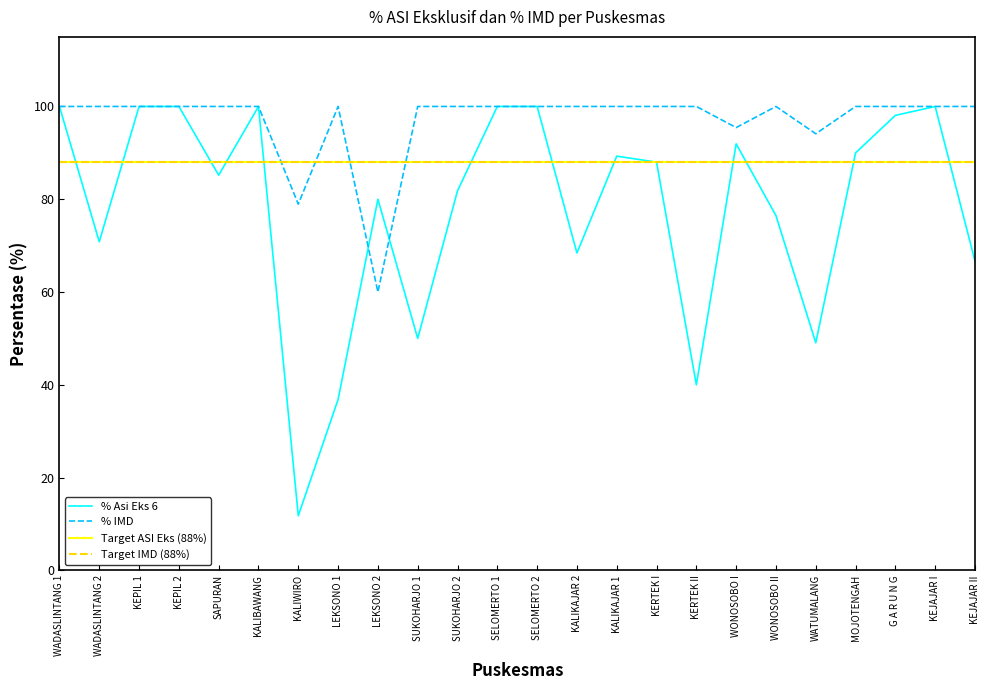

How many intersections are there between % IMD and % Asi Eks 6?

2